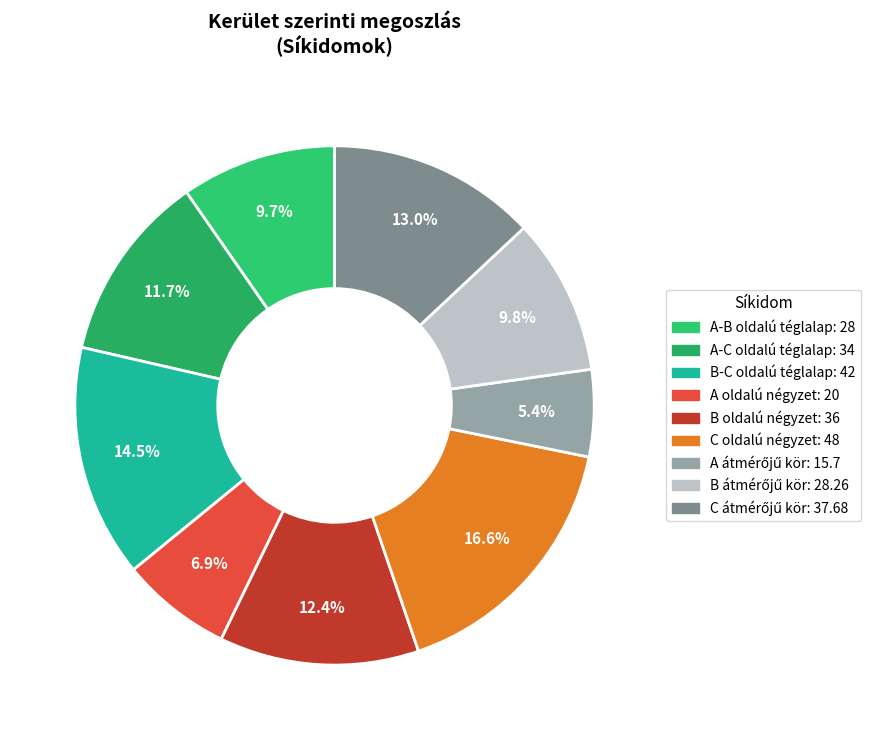

How many slices are in this pie chart?

9